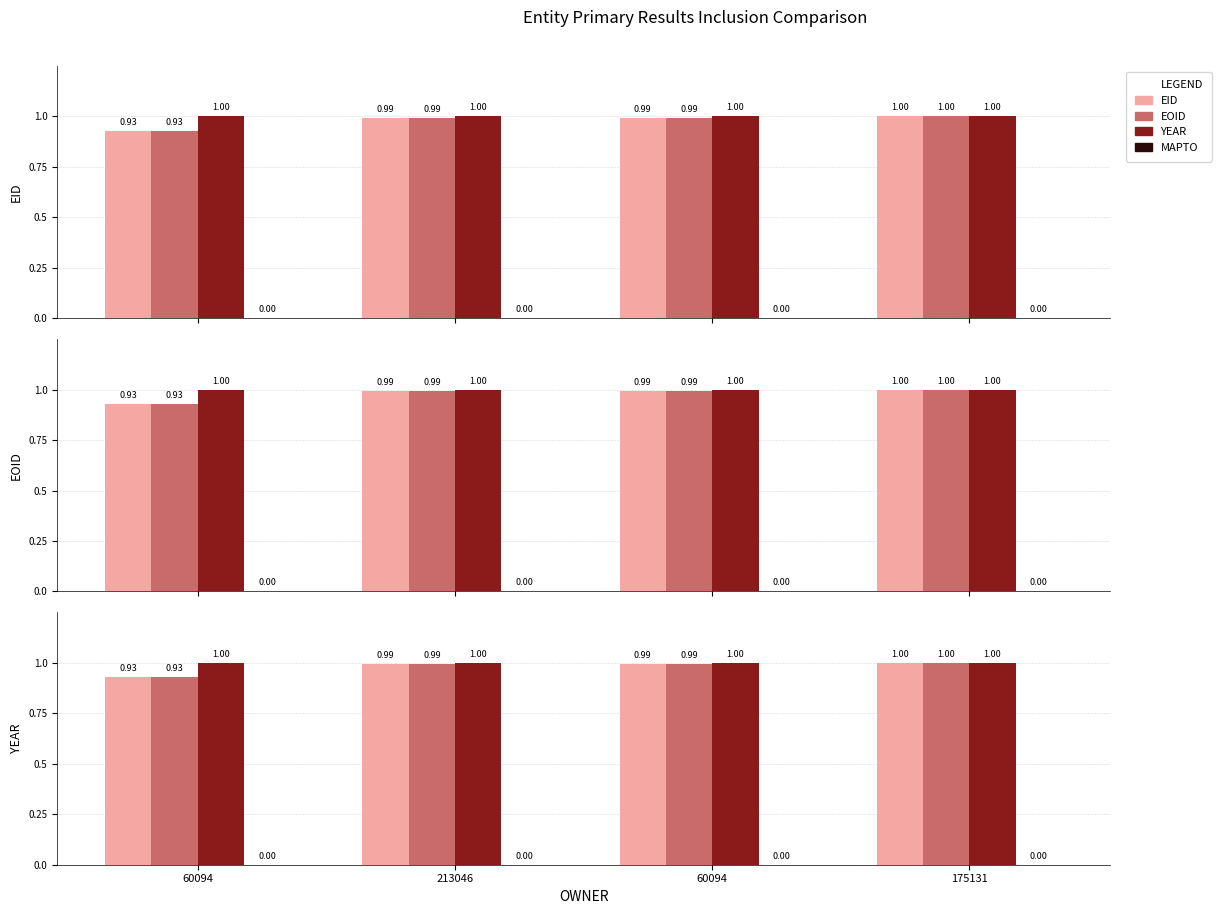

Reading left to right, transcribe all the data shown in this chart.

EID: 0.9	1.0	1.0	1.0
EOID: 0.9	1.0	1.0	1.0
YEAR: 1.0	1.0	1.0	1.0
MAPTO: 0.0	0.0	0.0	0.0